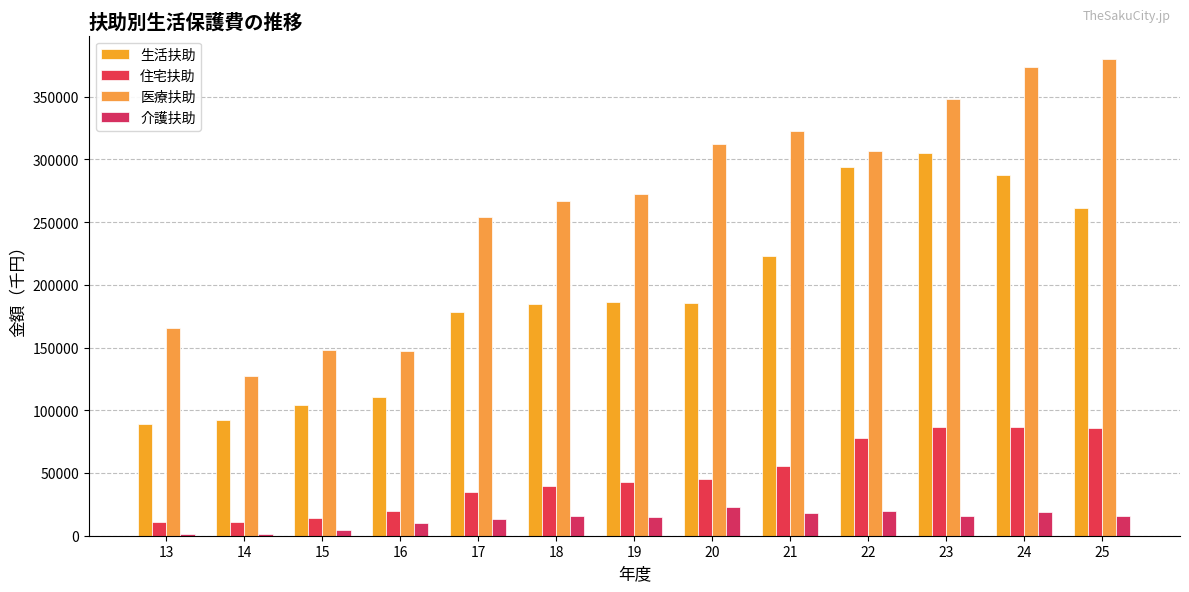

Where does the 住宅扶助 series first go above 43161?

20